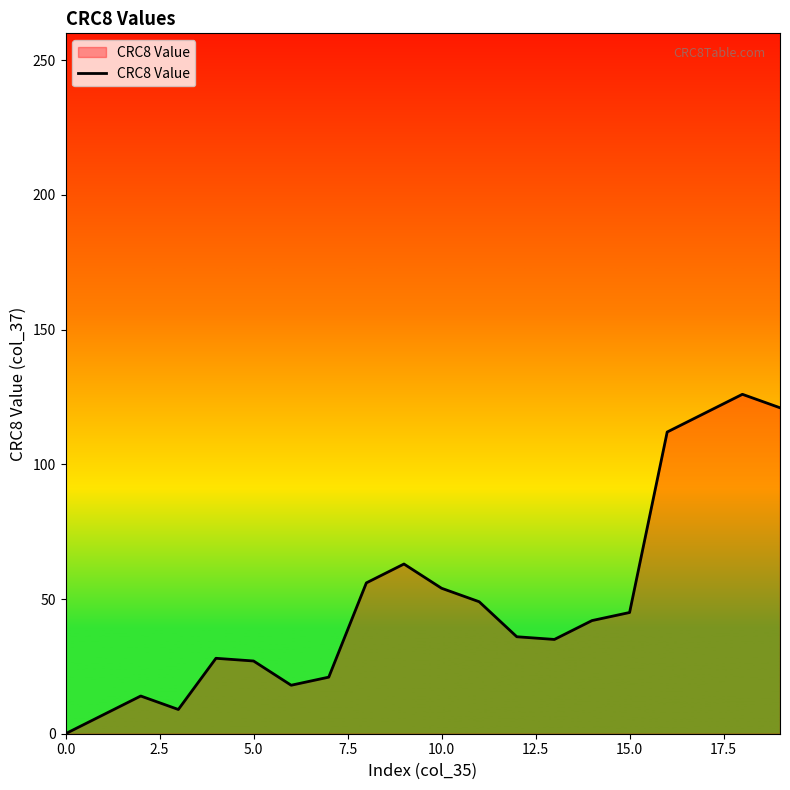

What is the greatest value displayed?

126